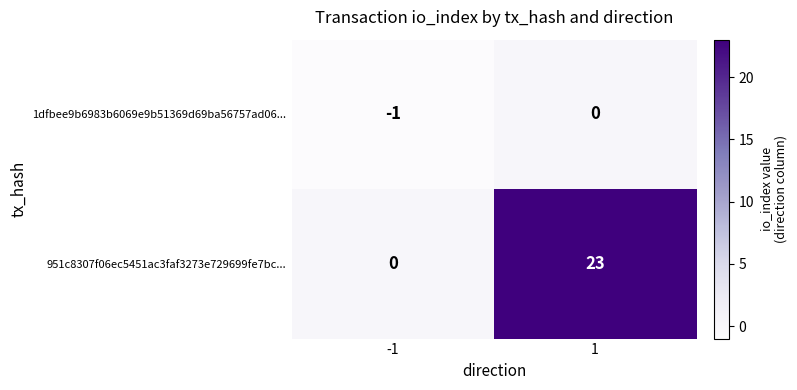

The 951c8307f06ec5451ac3faf3273e729699fe7bc... series shows 0 at -1. True or false?

True